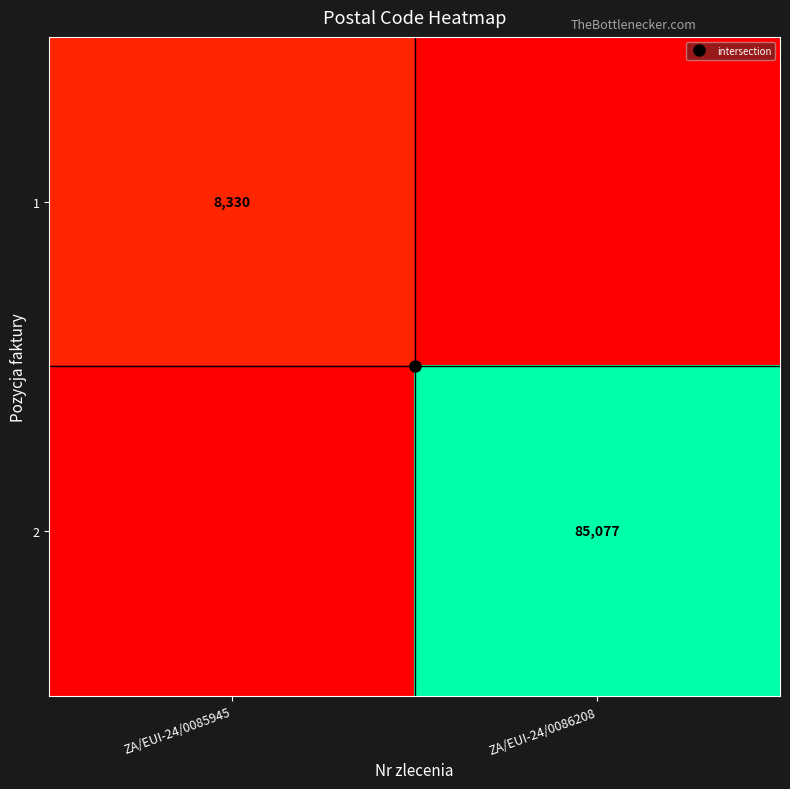

How many series are shown in this chart?

2